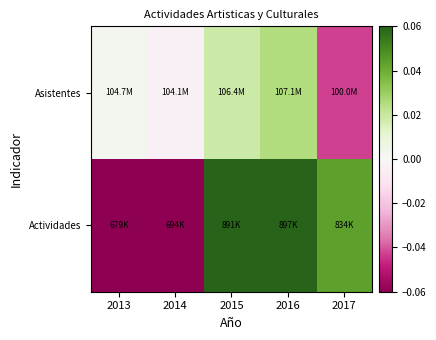

Which series changed the most between 2014 and 2017?

Actividades